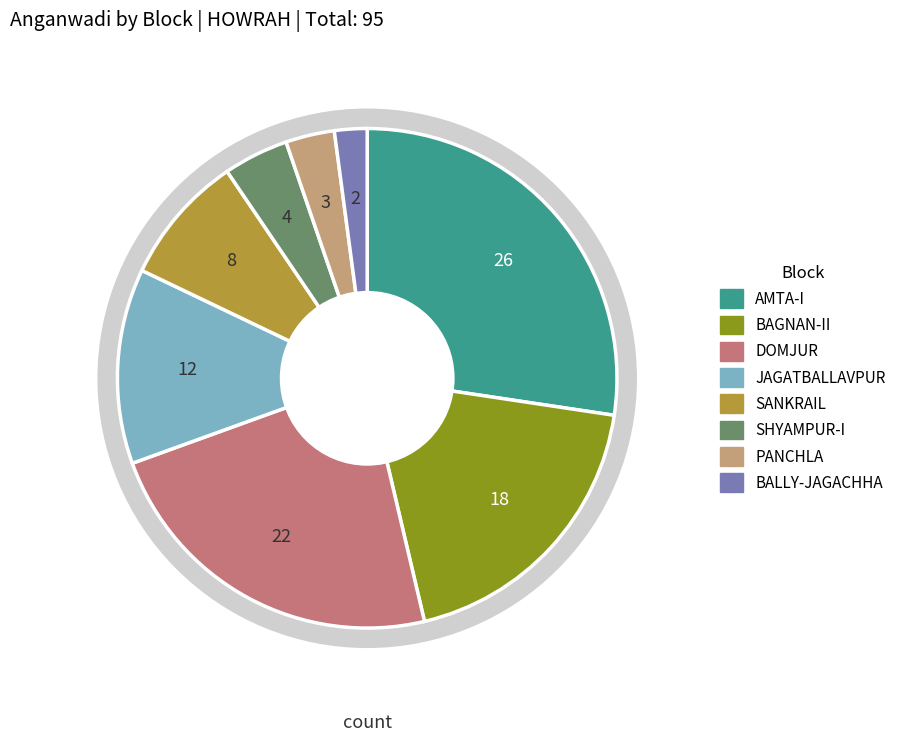

Is there any slice that represents more than half of the pie?

No